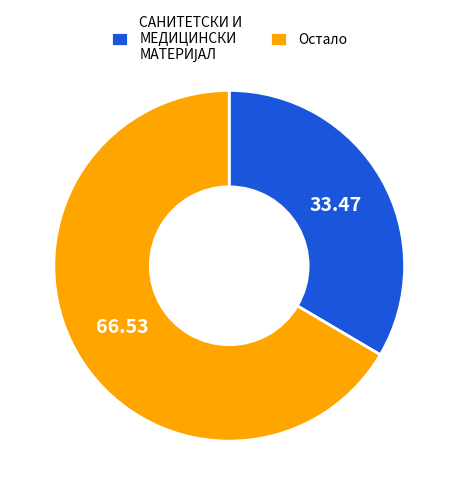

Which slice represents more than half of the pie?

Остало